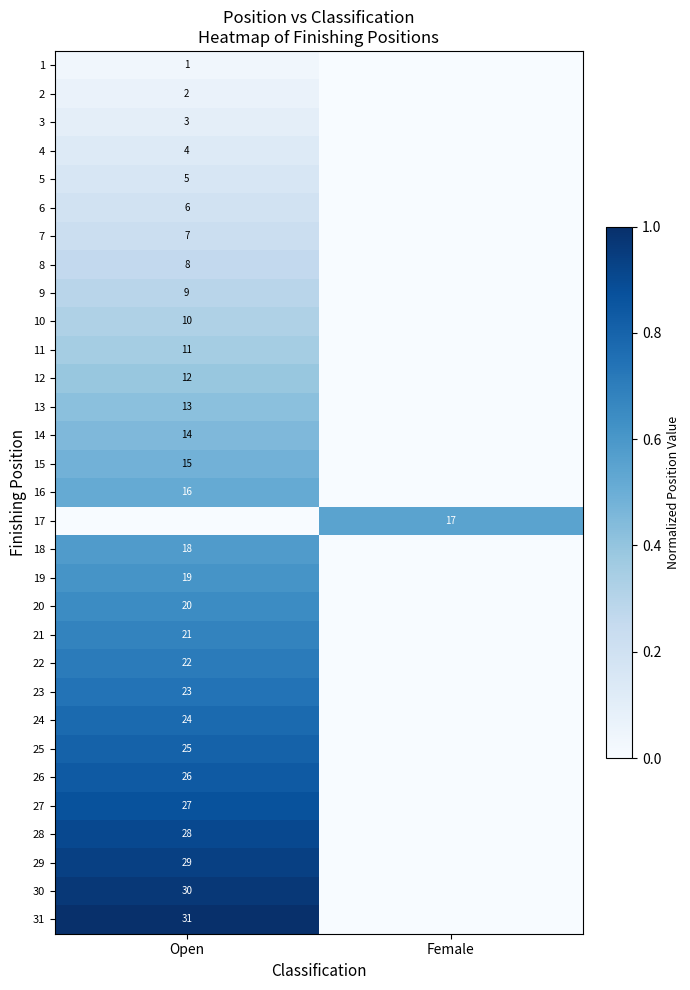

The 6 series shows 2 at Open. True or false?

False